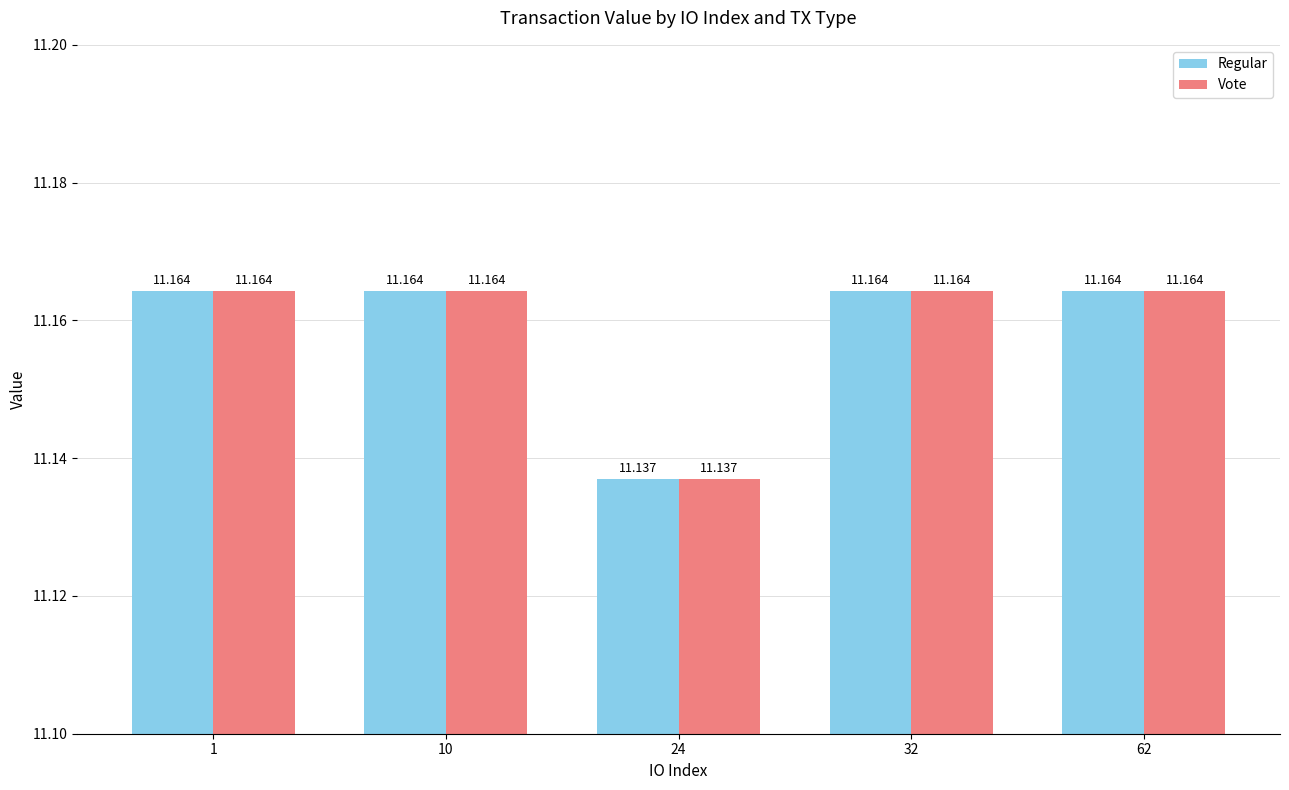

Which category has the lowest value in the Regular series?

24